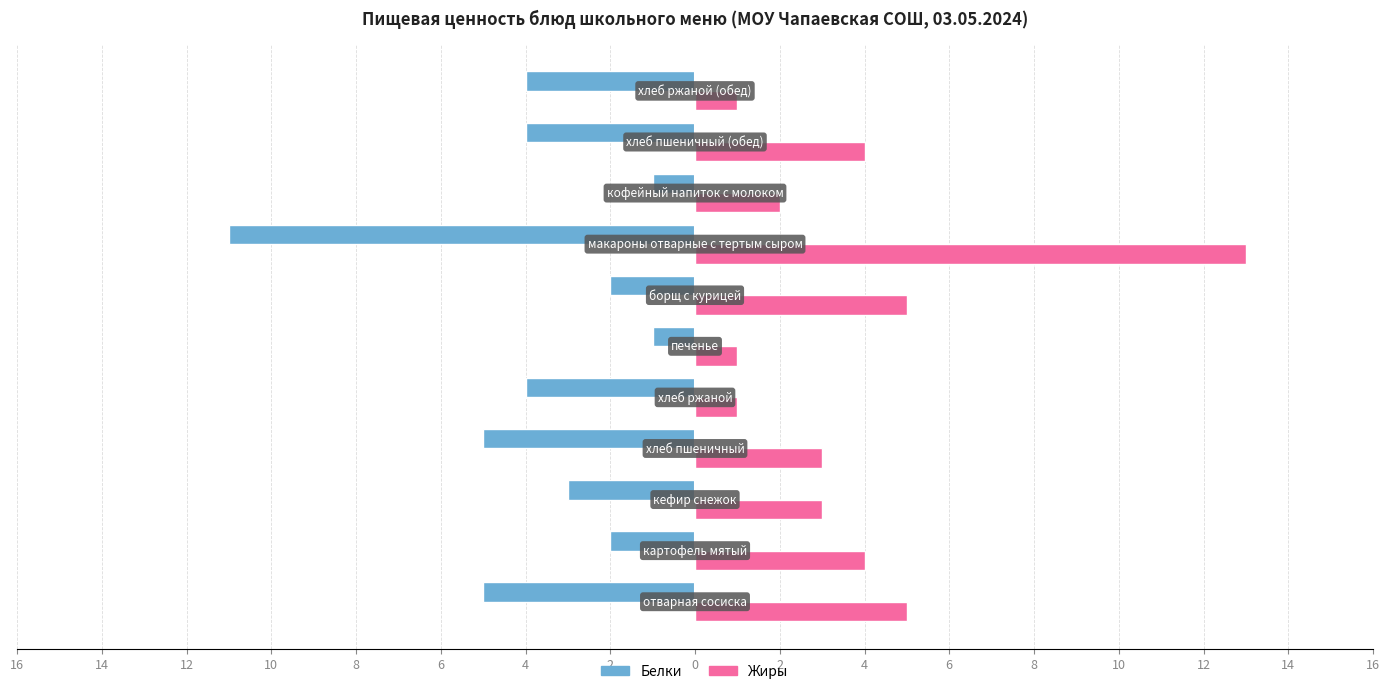

What are all the series names shown in the legend?

Белки, Жиры